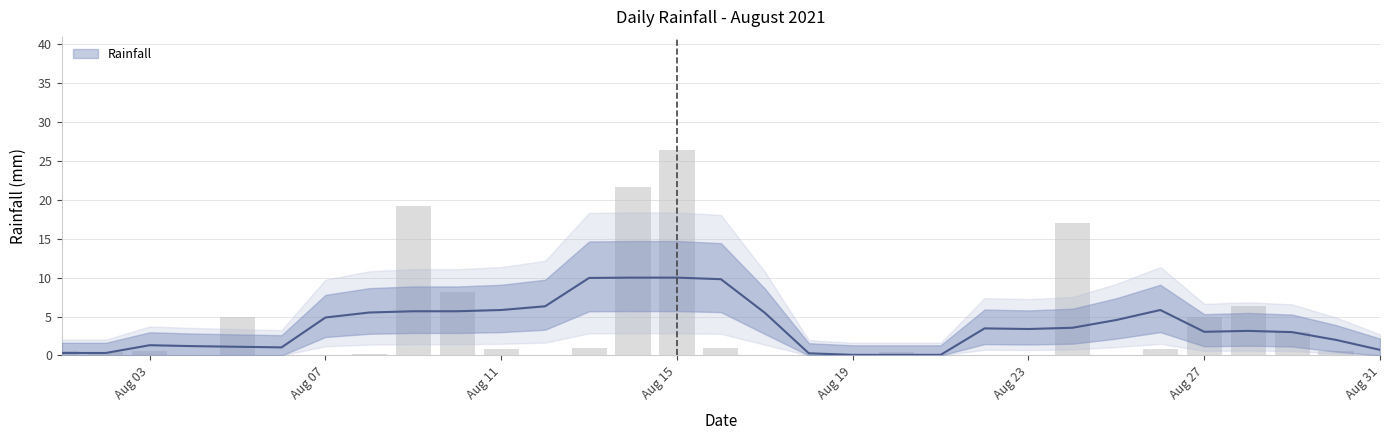

Rank the categories by value from lowest to highest.

2021-08-04, 2021-08-06, 2021-08-07, 2021-08-12, 2021-08-17, 2021-08-18, 2021-08-19, 2021-08-21, 2021-08-22, 2021-08-23, 2021-08-25, 2021-08-31, 2021-08-08, 2021-08-02, 2021-08-20, 2021-08-01, 2021-08-03, 2021-08-30, 2021-08-11, 2021-08-26, 2021-08-13, 2021-08-16, 2021-08-29, 2021-08-05, 2021-08-27, 2021-08-28, 2021-08-10, 2021-08-24, 2021-08-09, 2021-08-14, 2021-08-15